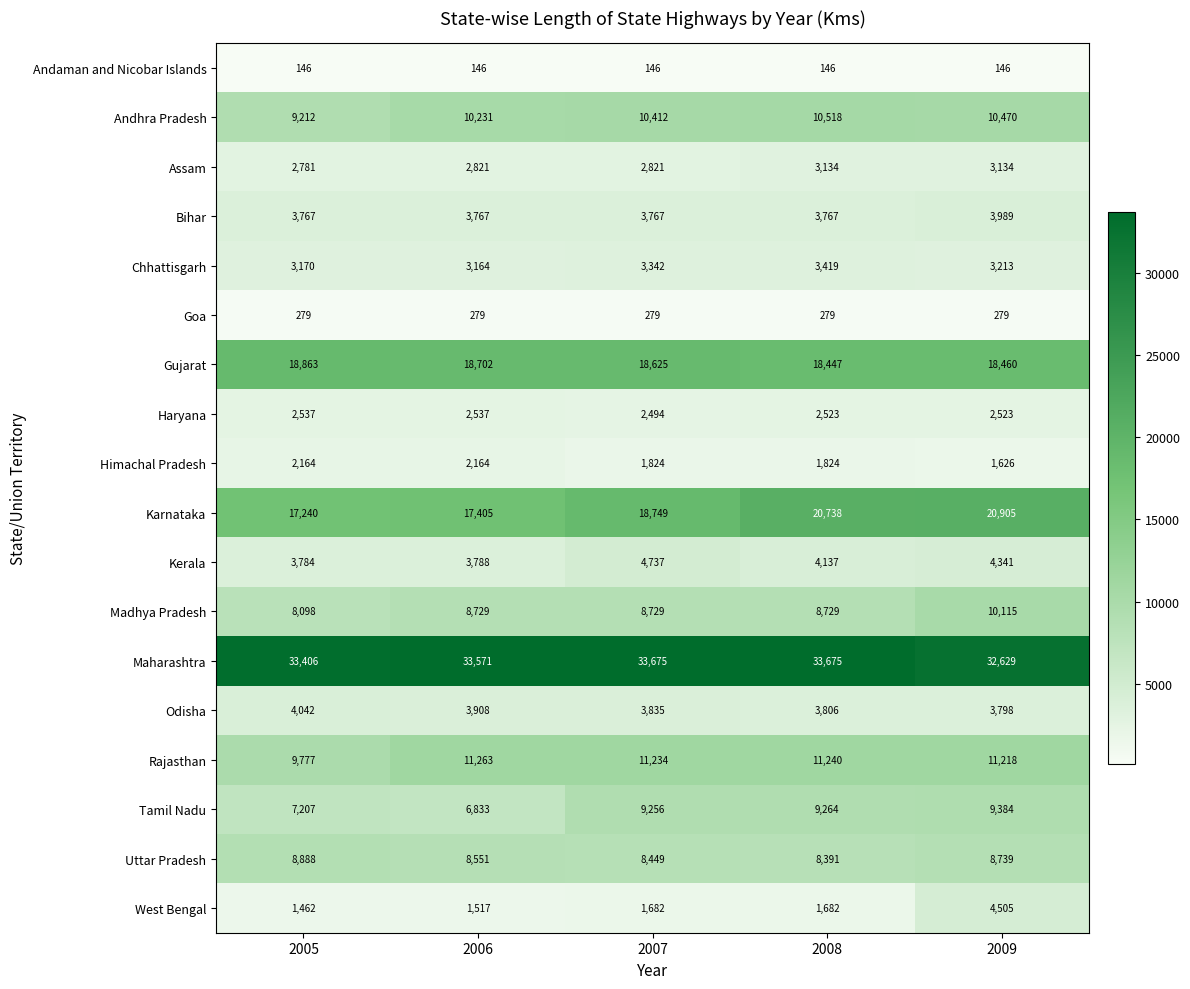

Count the number of categories in the chart.

5